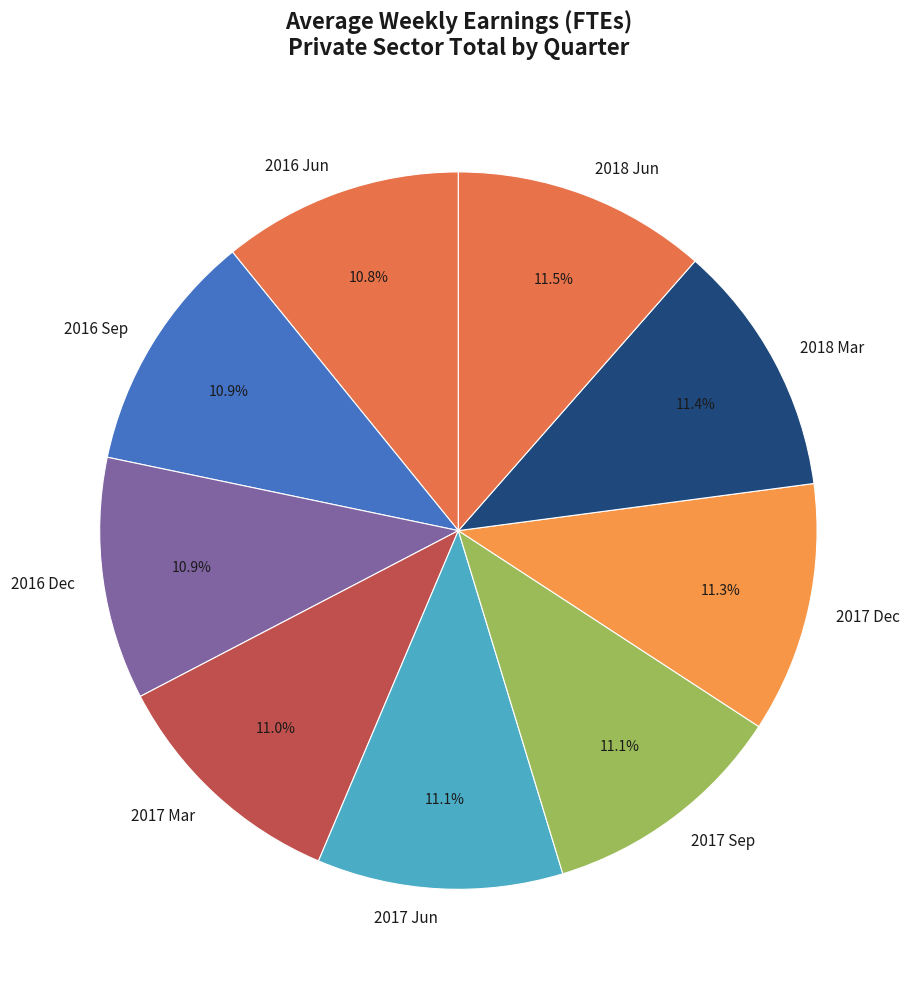

What is the total percentage of 2017 Jun and 2016 Dec?

22.0%